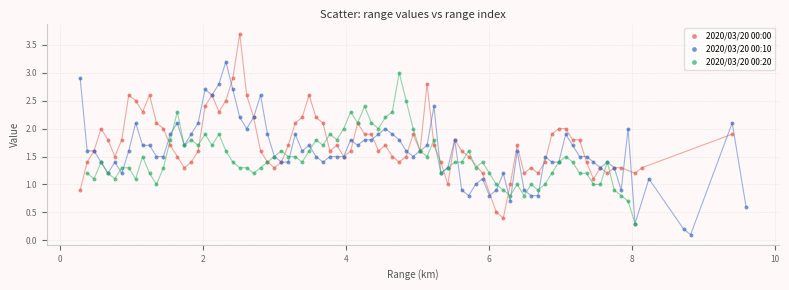

Which series has the largest Y range (max minus min)?

2020/03/20 00:00